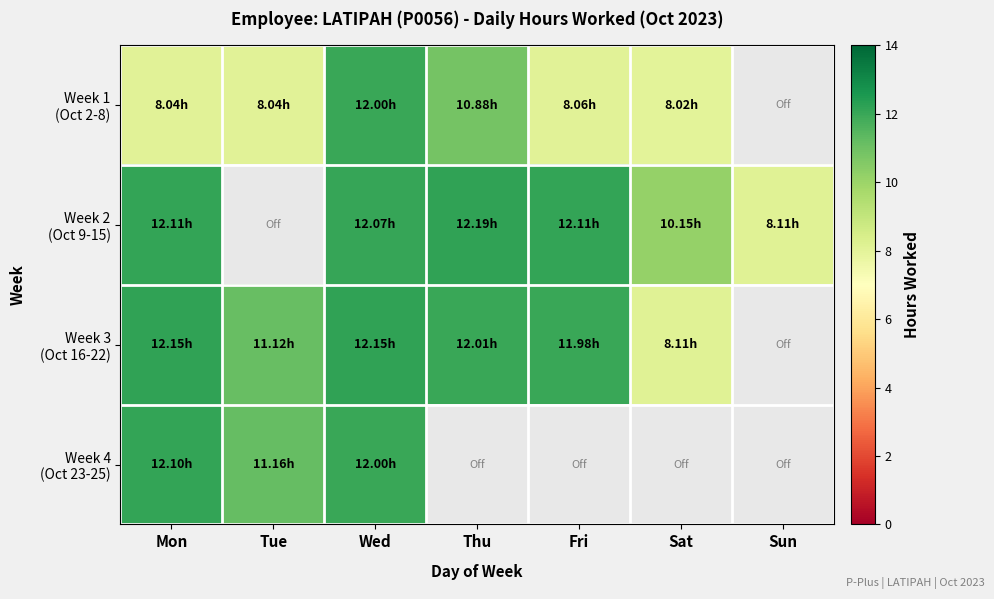

Is it true that Week 1 (Oct 2-8) equals 13.5 at Mon?

False